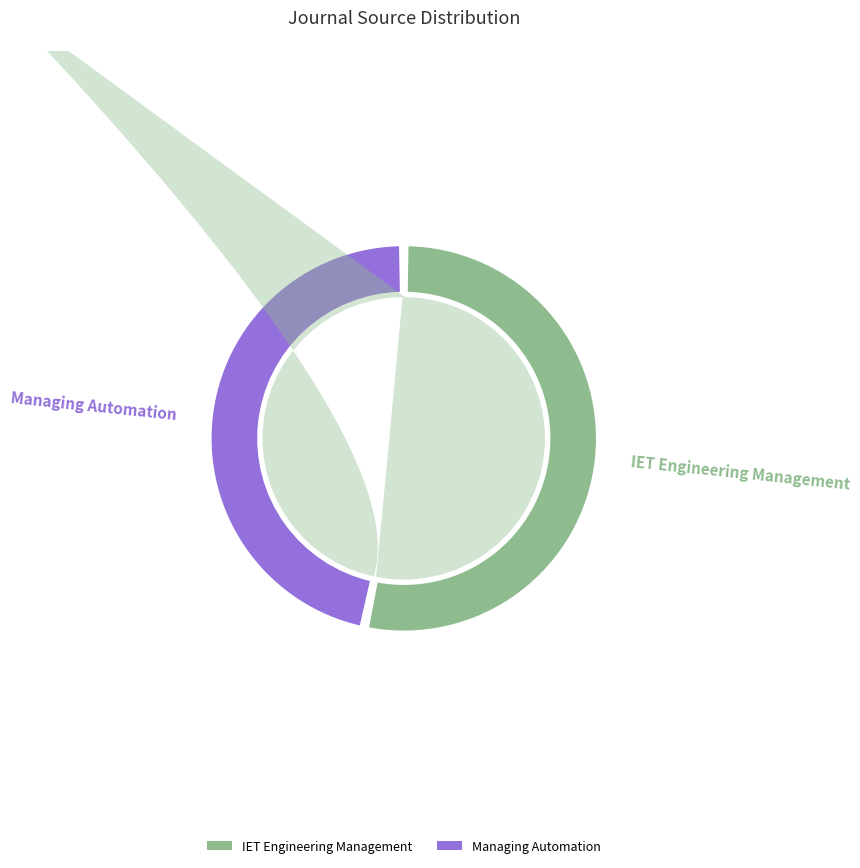

Rank the categories by value from lowest to highest.

Managing Automation, IET Engineering Management